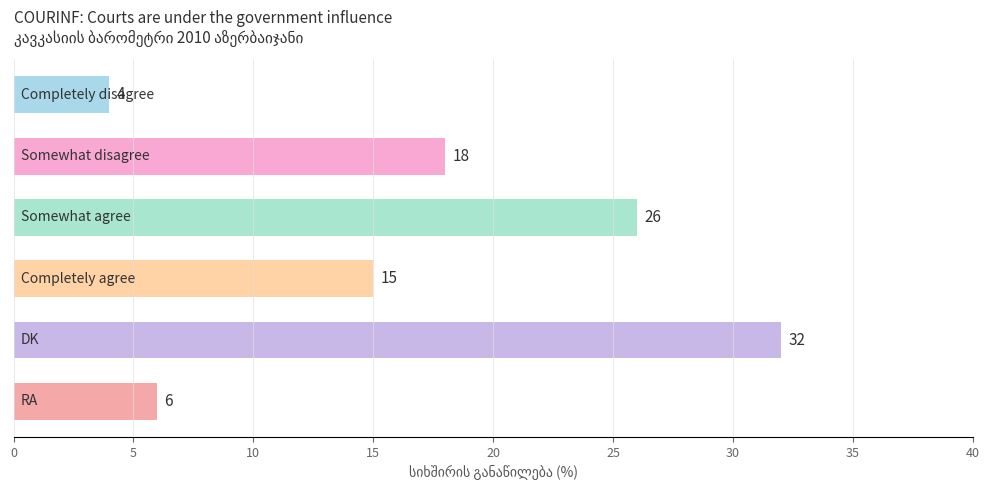

Are the bars horizontal?

Yes